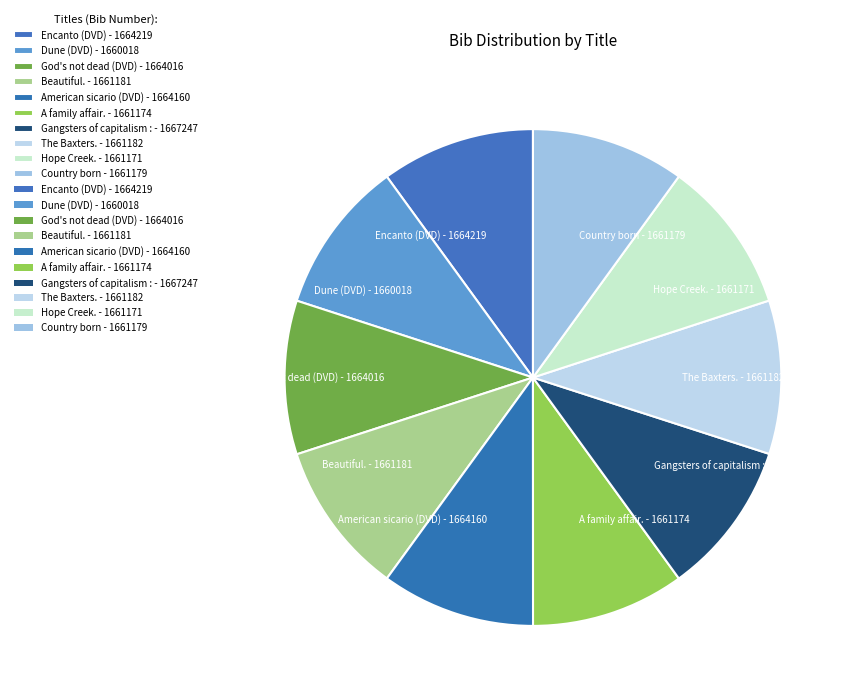

Approximately how many times larger is the value at American sicario (DVD) - 1664160 compared to Beautiful. - 1661181?

1.0